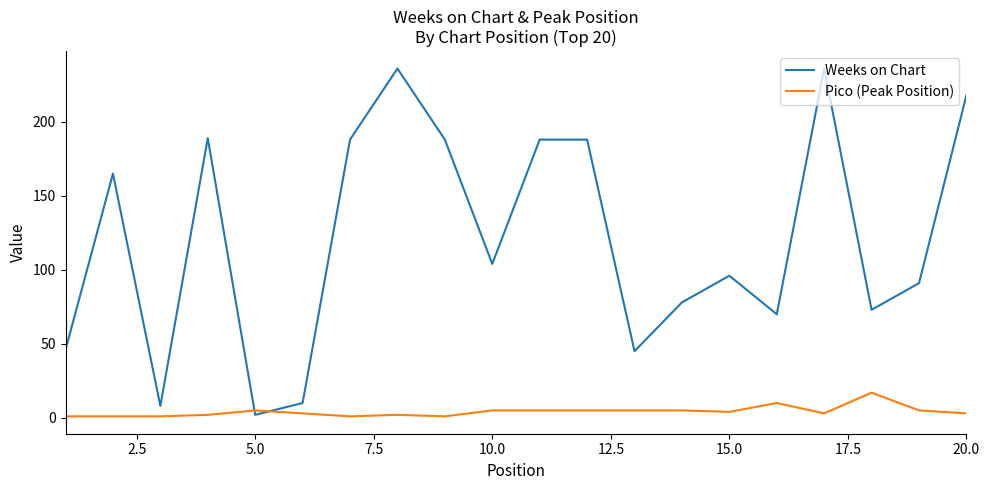

At how many categories does at least one series exceed 178?

8